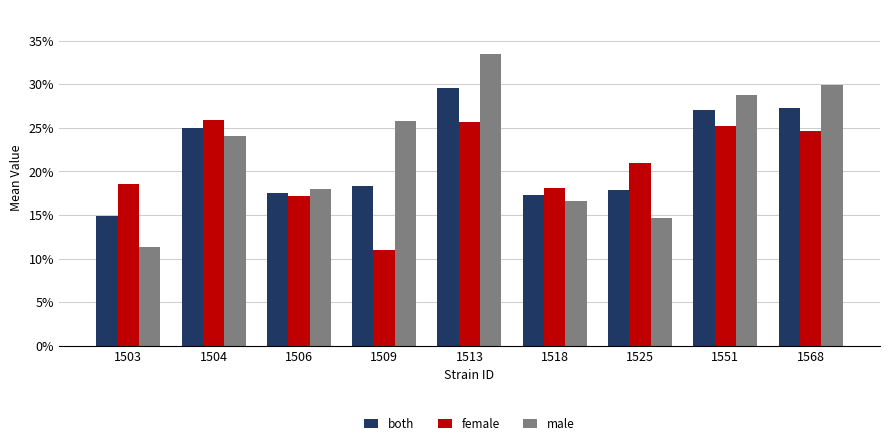

What value does the female series have at 1525?

21.0